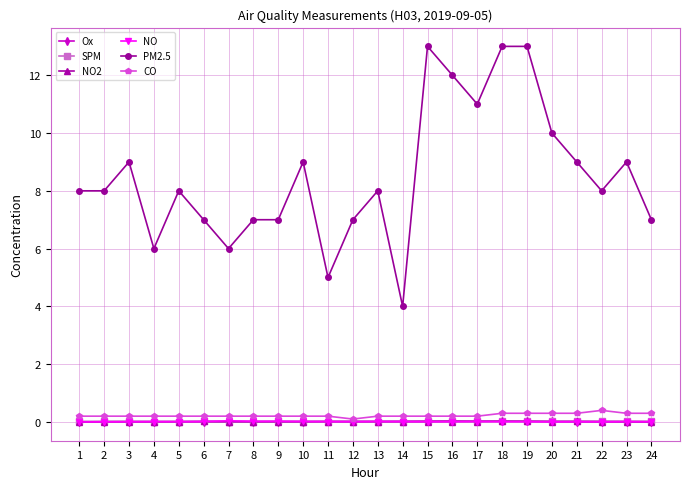

True or false: NO has more than 2 points higher than both neighbors.

True